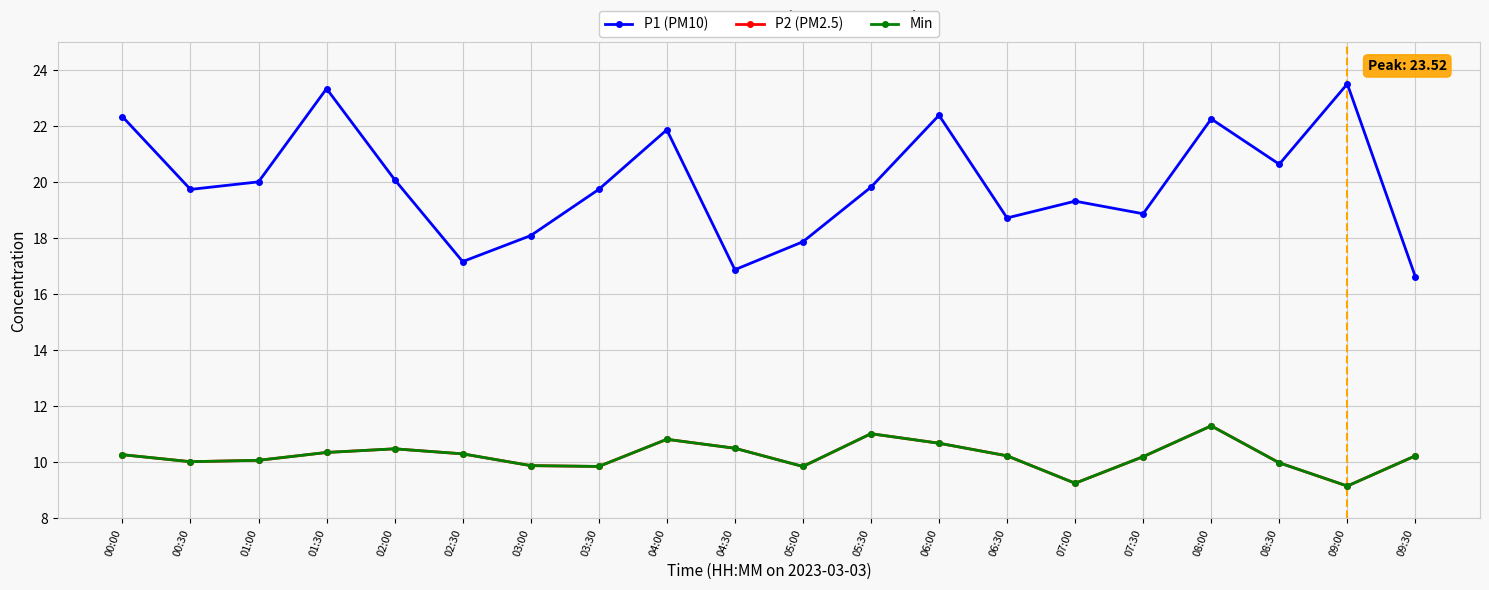

List the series in order of their peak value, lowest first.

P2 (PM2.5), Min, P1 (PM10)